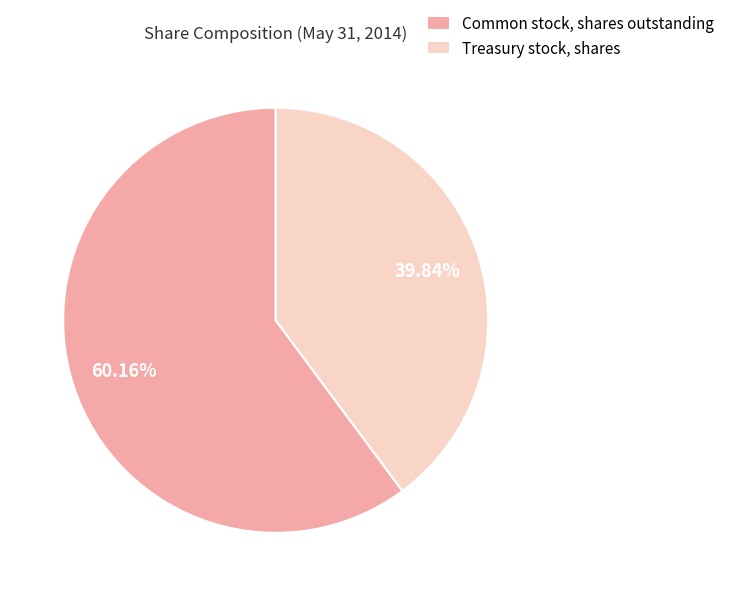

Count the number of slices in the pie.

2